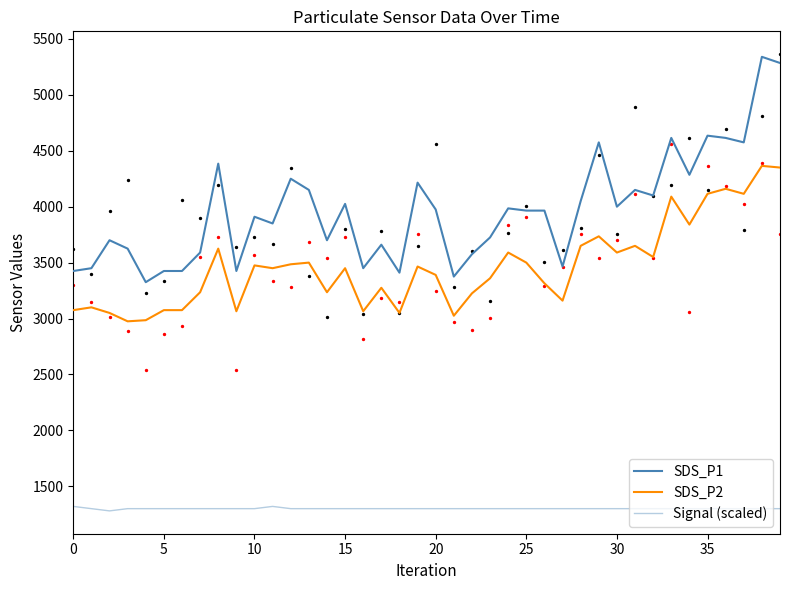

Is the value of Signal (scaled) at 35 greater than the value of SDS_P2 at 23?

No